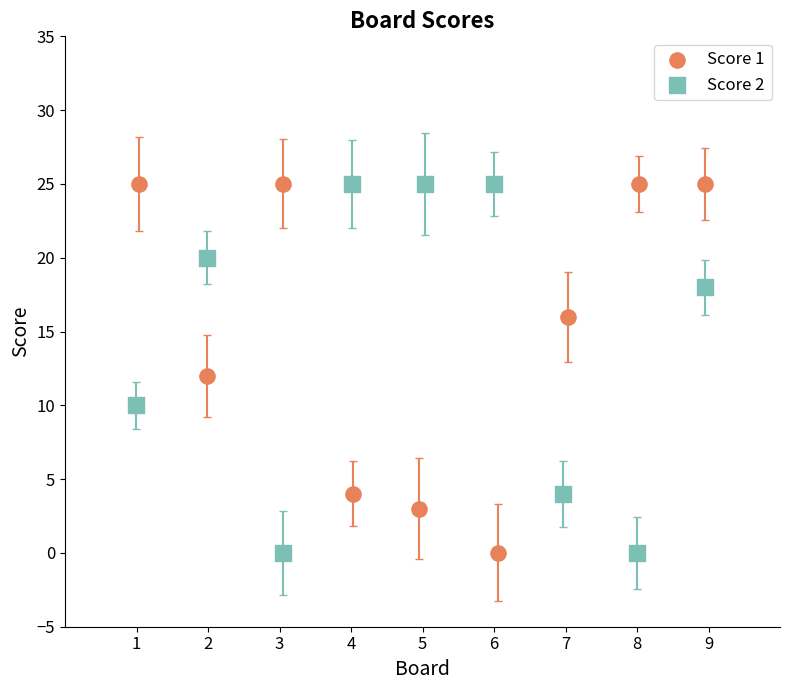

What are all the series names shown in the legend?

Score 1, Score 2